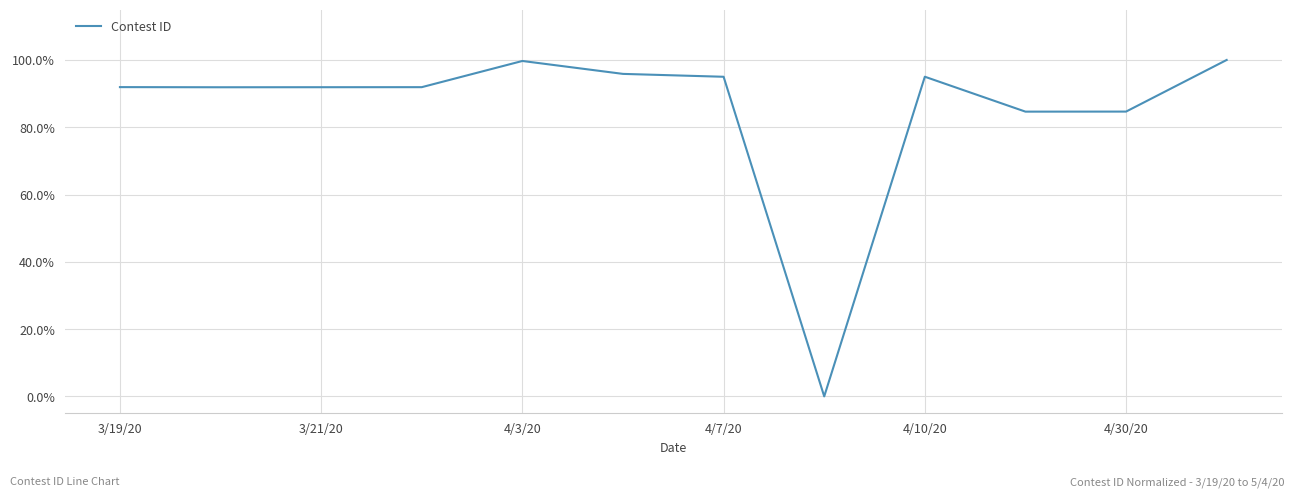

Does the chart have visible grid lines?

Yes